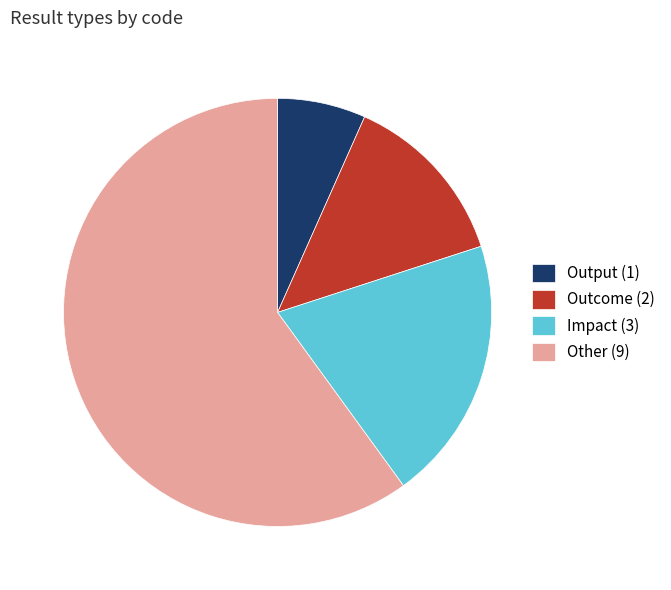

Which has a higher value, Other or Output?

Other